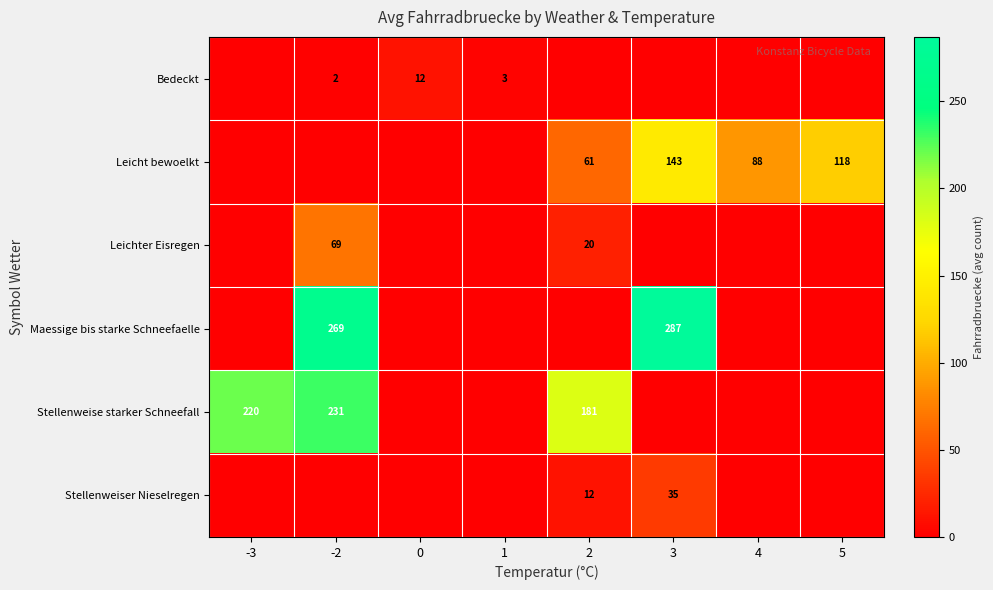

The Leicht bewoelkt series shows 68 at 5. True or false?

False